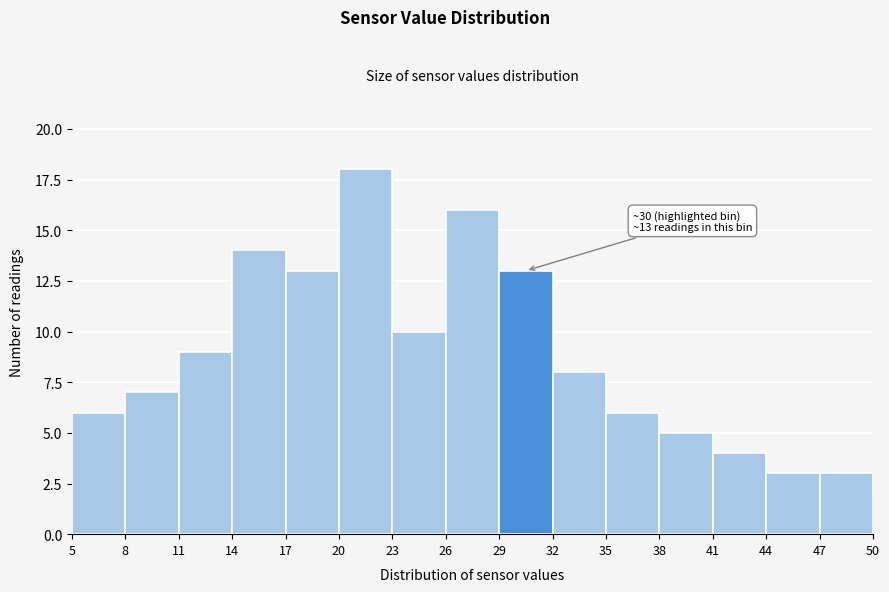

Which range on the x-axis has the tallest bar?

20 to 23